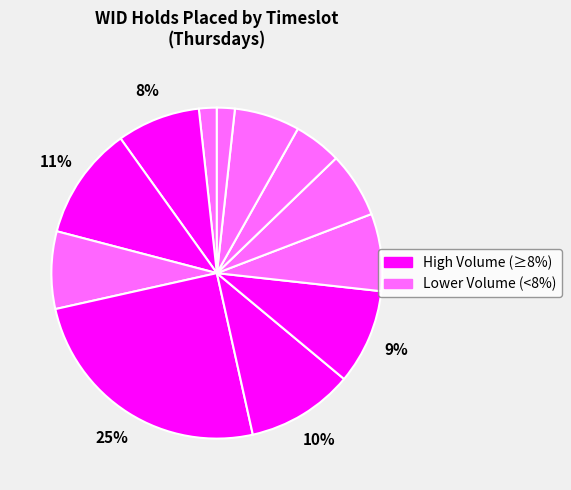

Count the number of slices in the pie.

12